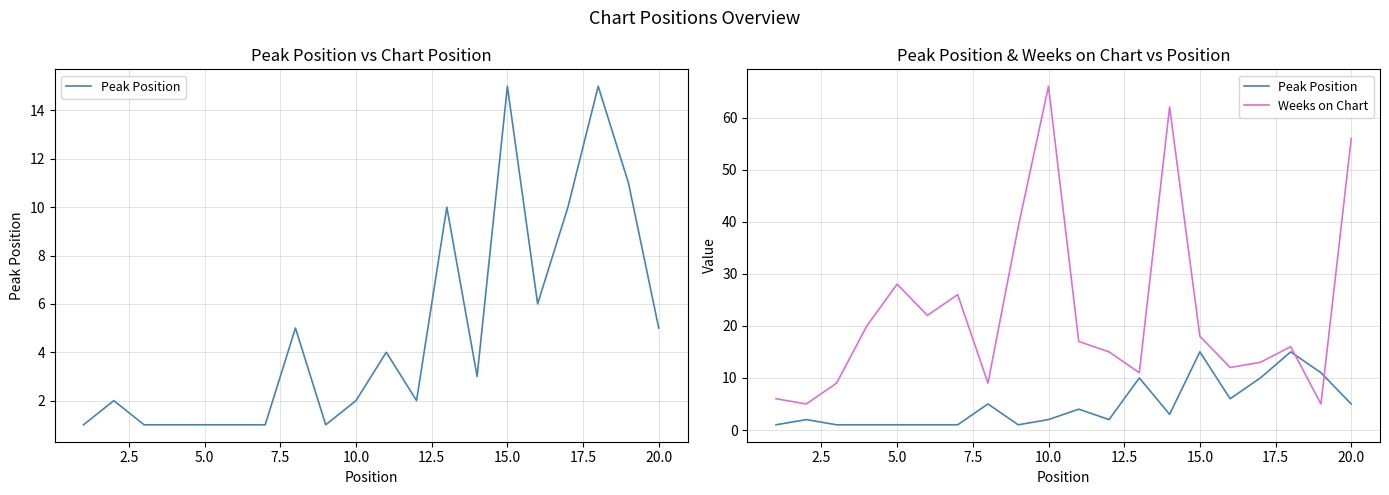

List the series in order of their overall mean, highest first.

Weeks on Chart, Peak Position